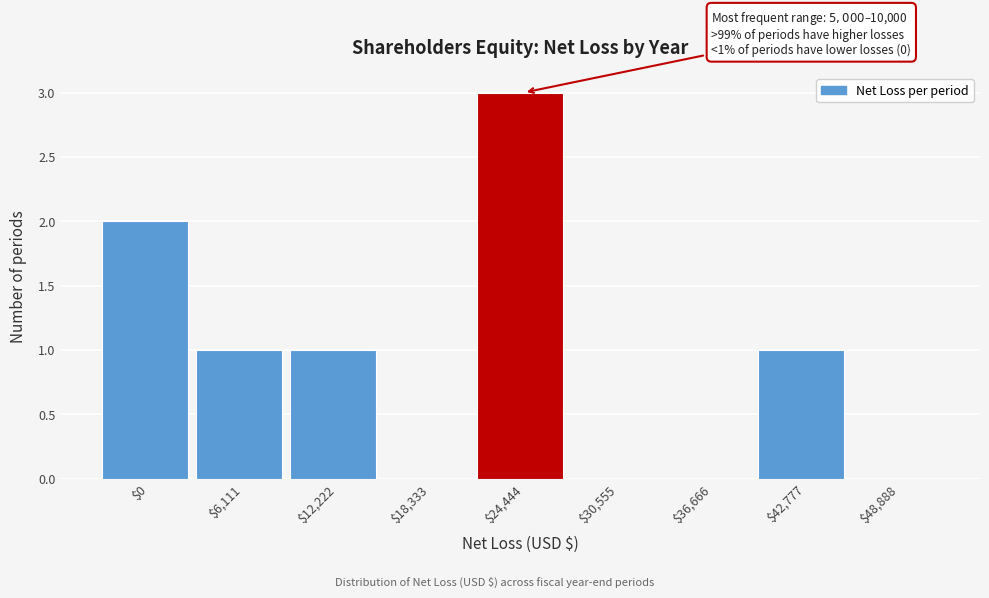

What is the sum of all values?

8